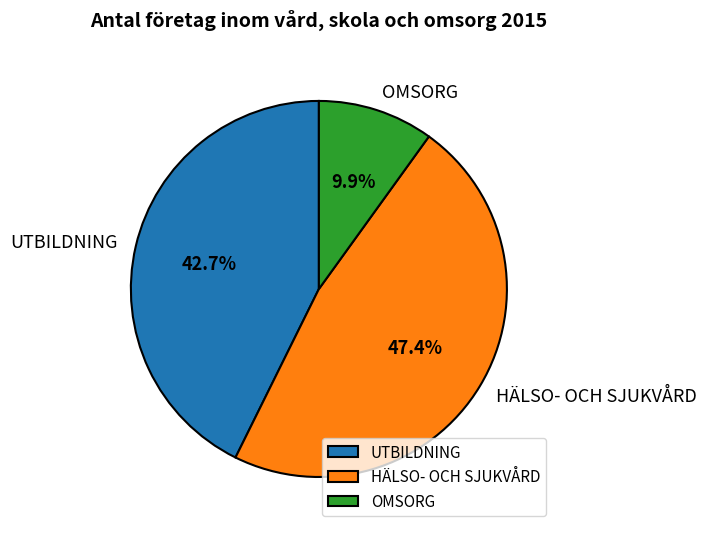

Which slice is the largest?

HÄLSO- OCH SJUKVÅRD